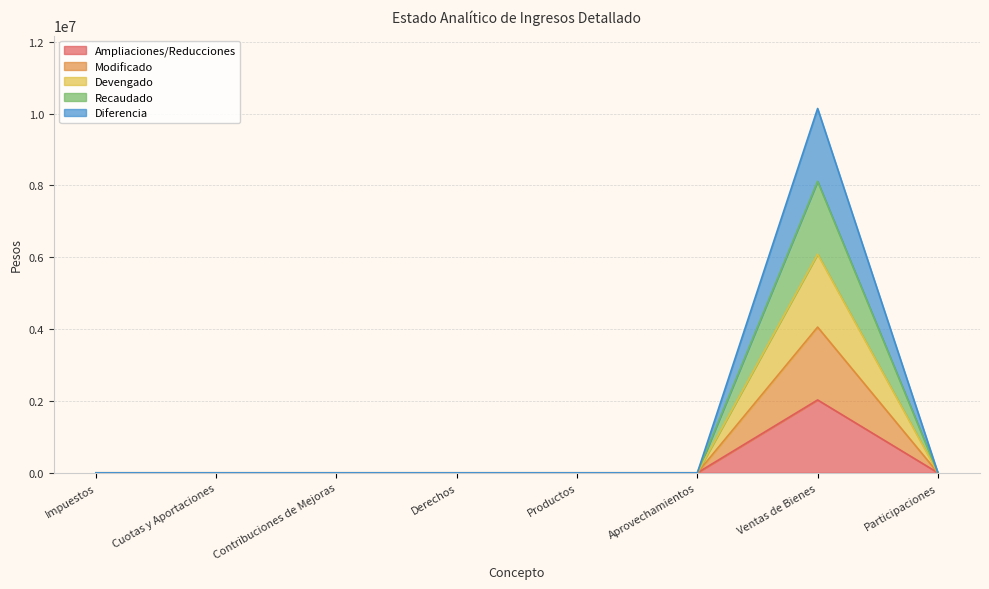

Between Ventas de Bienes and Aprovechamientos, which is larger?

Ventas de Bienes